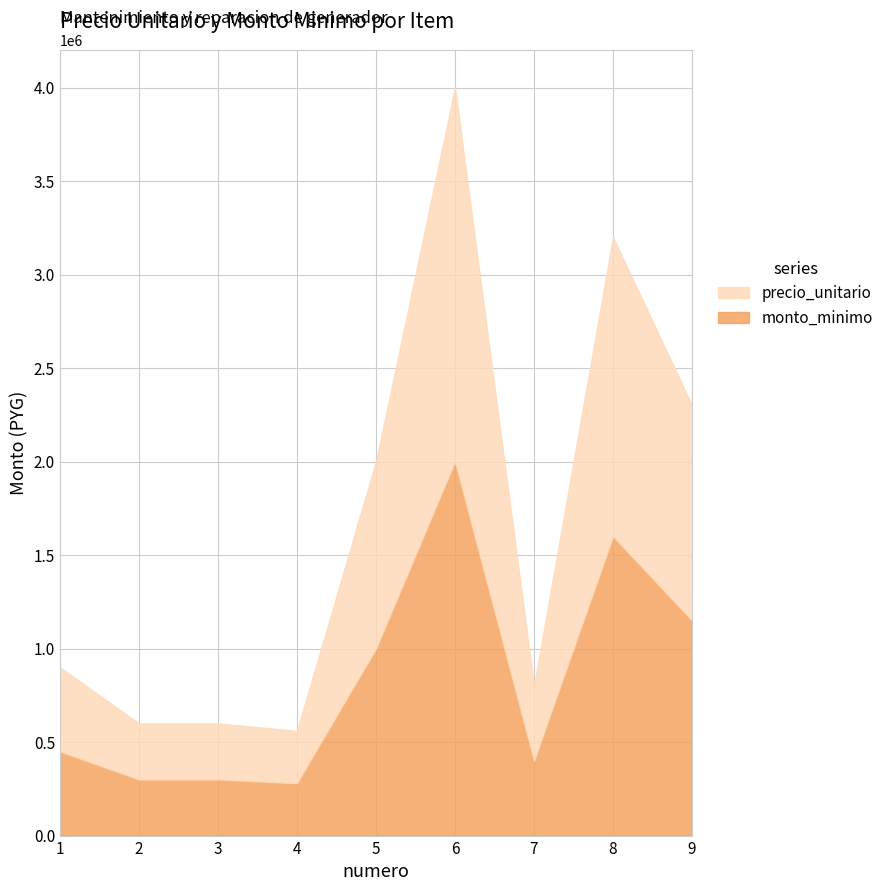

What are all the series names shown in the legend?

precio_unitario, monto_minimo